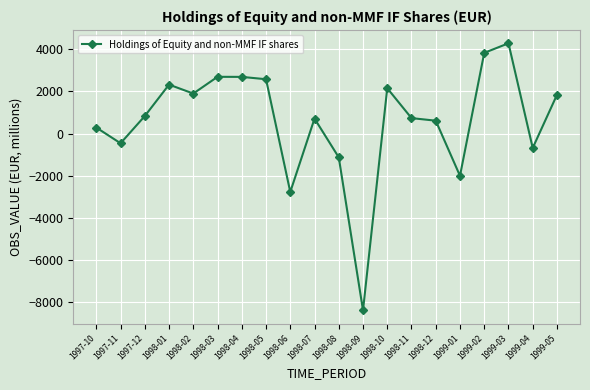

What is the value of the 17th point from the left?

3833.0